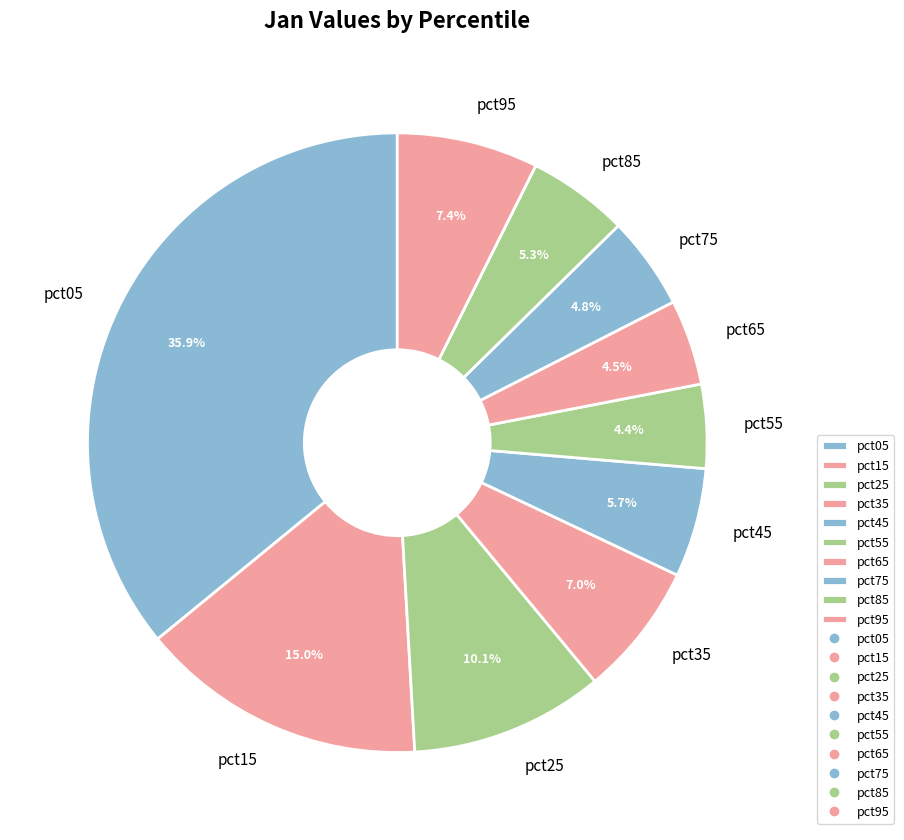

Which slice is the largest?

pct05